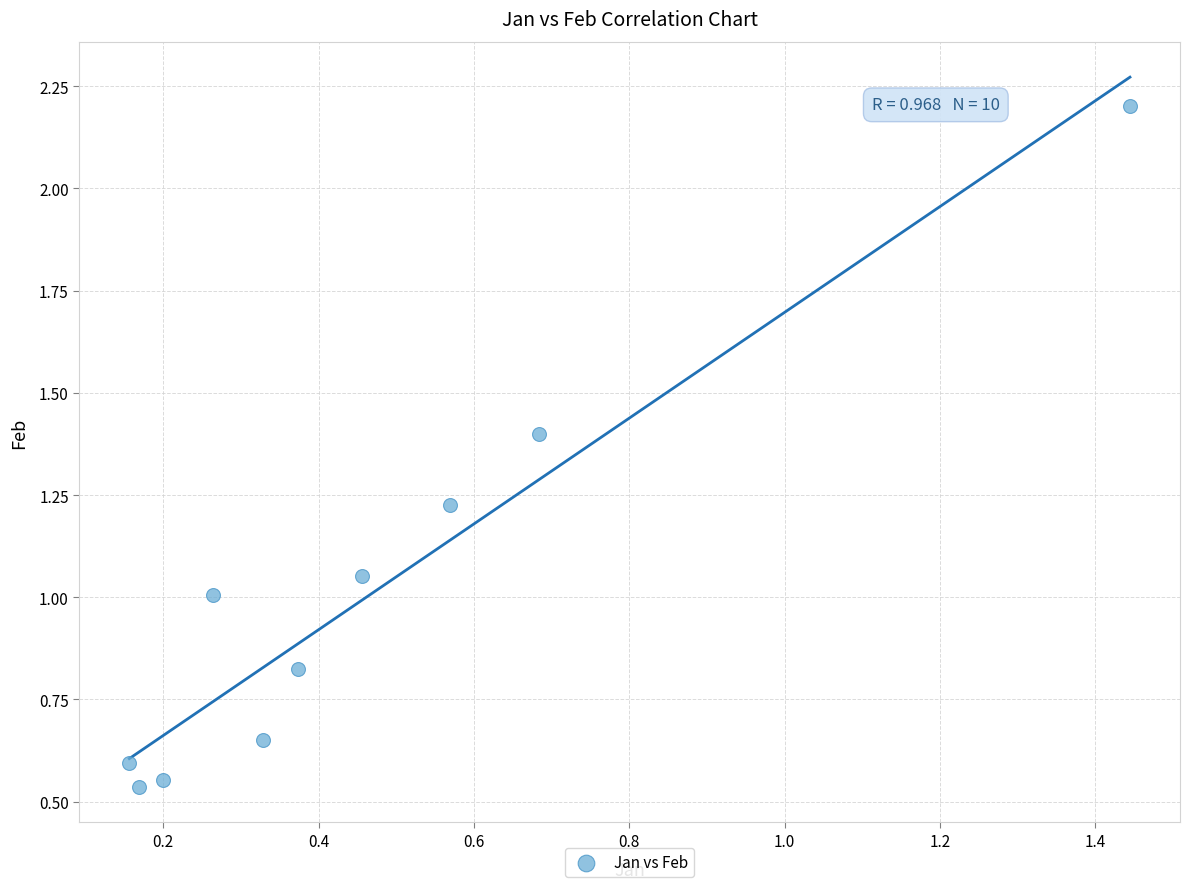

What is the range of Y values (max minus min)?

1.7